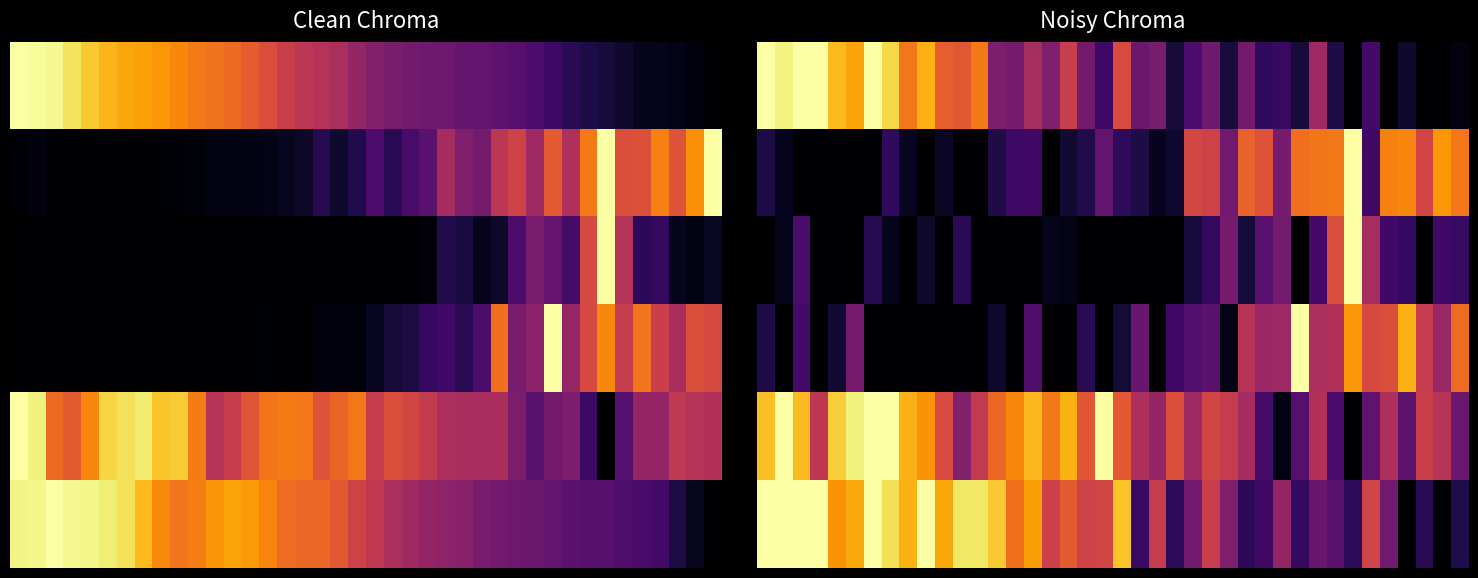

Between 32 and 24, which is larger?

24